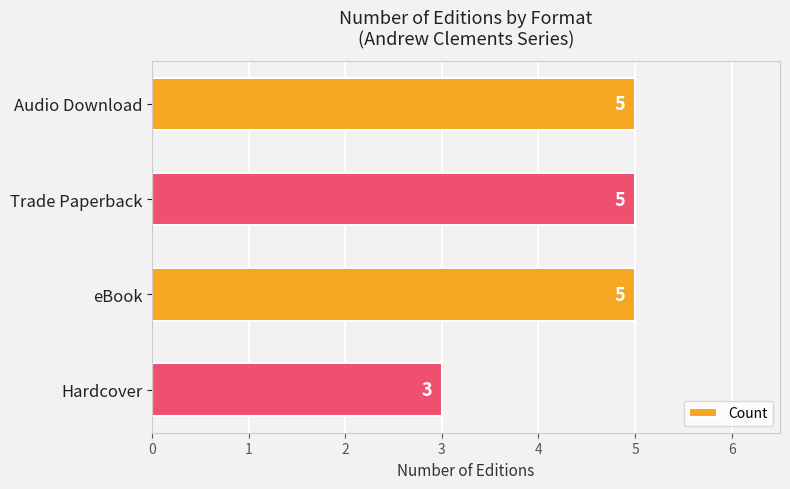

Does the chart contain any negative values?

No